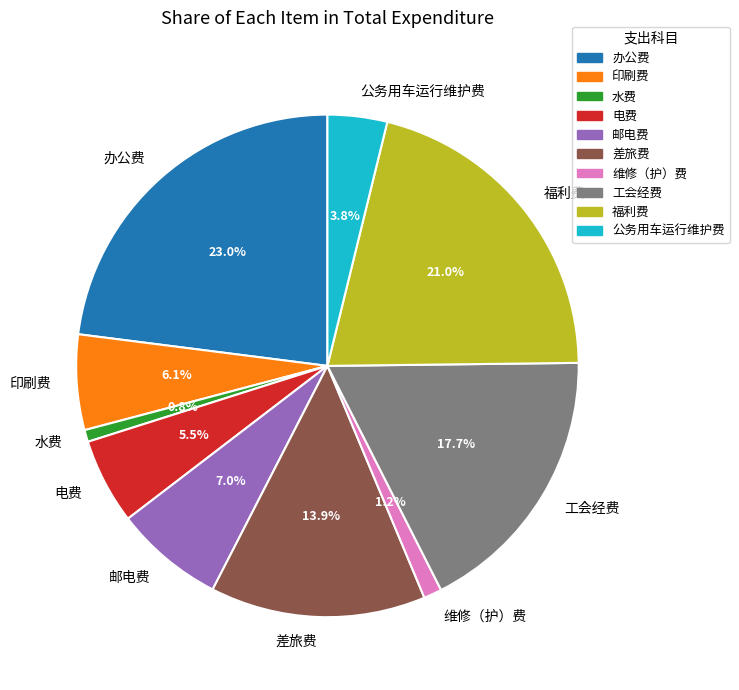

What portion of the pie excludes 水费?

99.2%